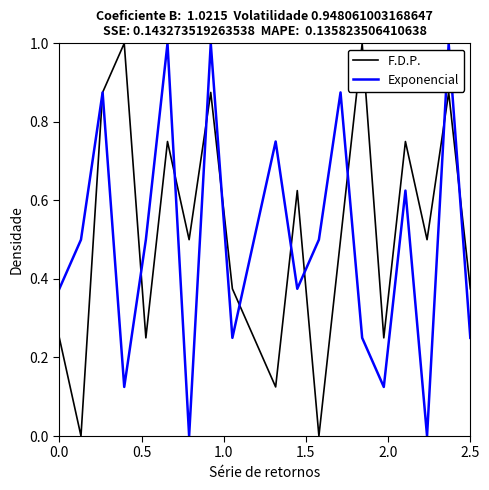

What is the maximum value for Exponencial?

1.0